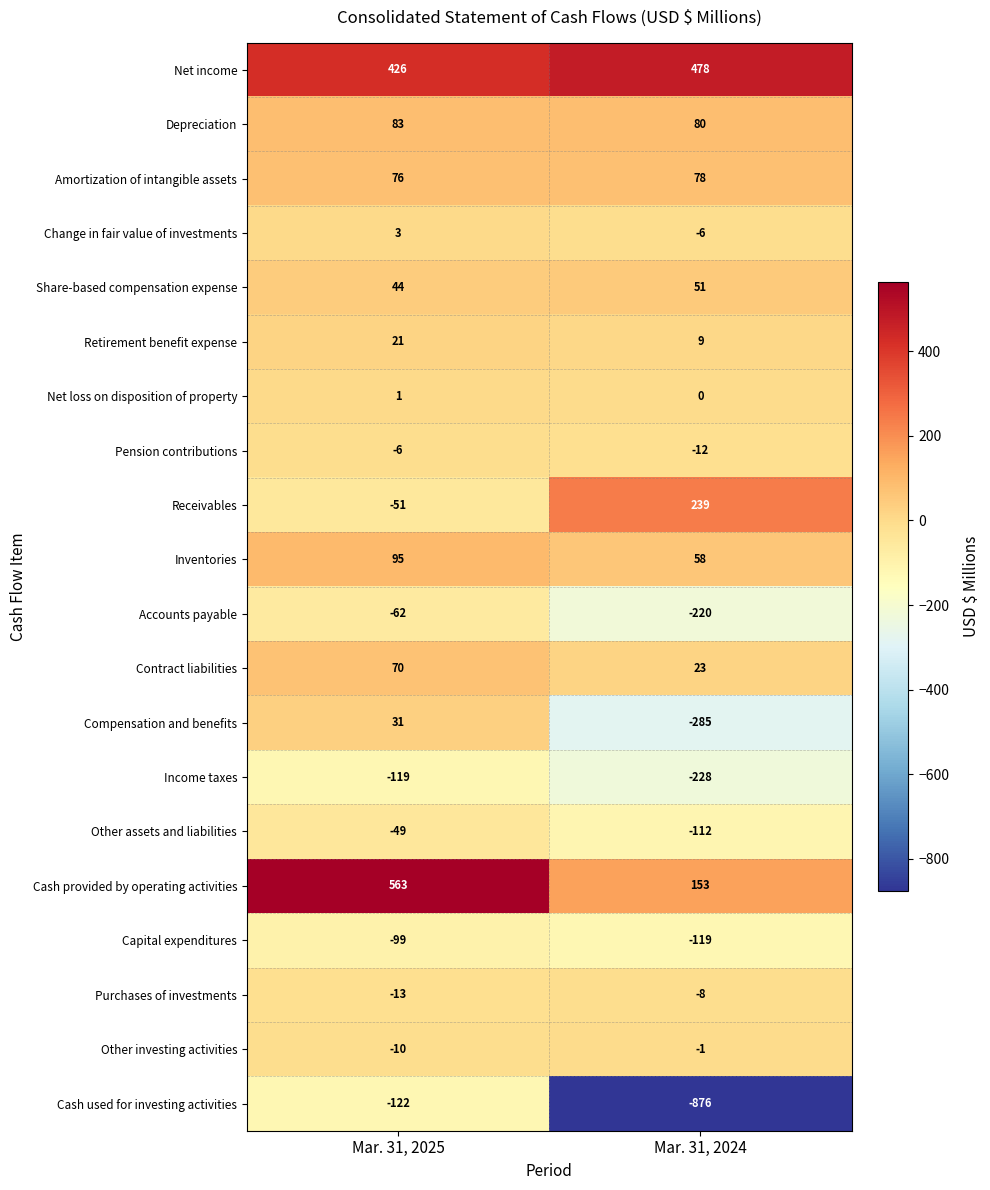

List the labels in order of Contract liabilities value, largest first.

Mar. 31, 2025, Mar. 31, 2024